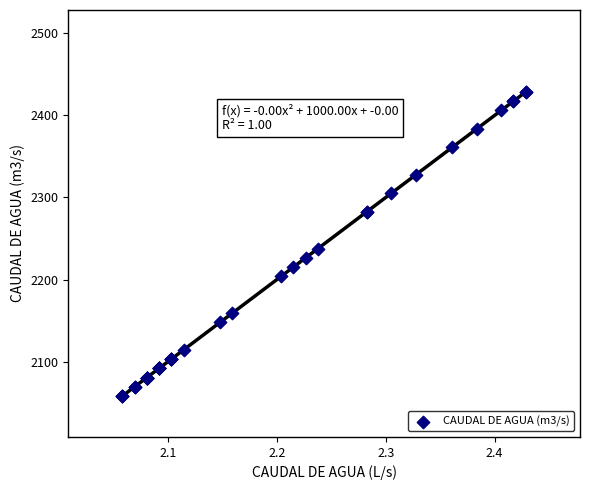

What Y value in the scatter plot is closest to 2243?

2237.7